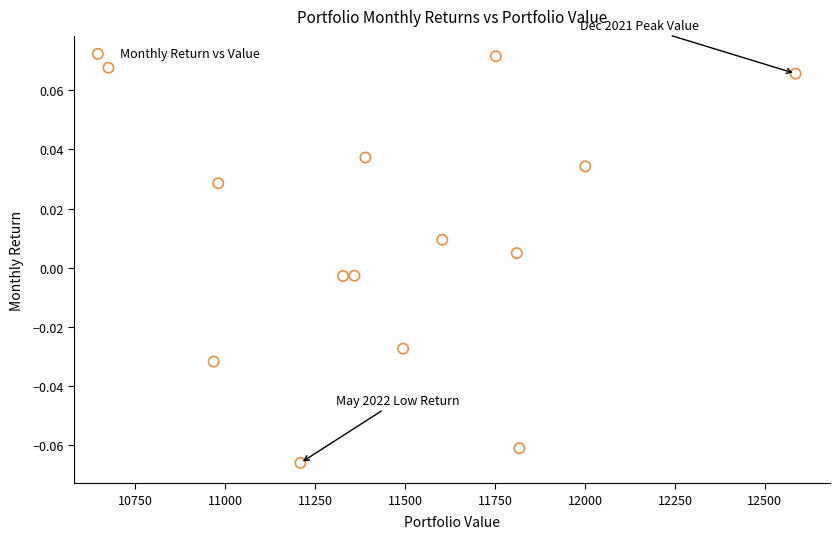

What is the range of X values (max minus min)?

1909.4